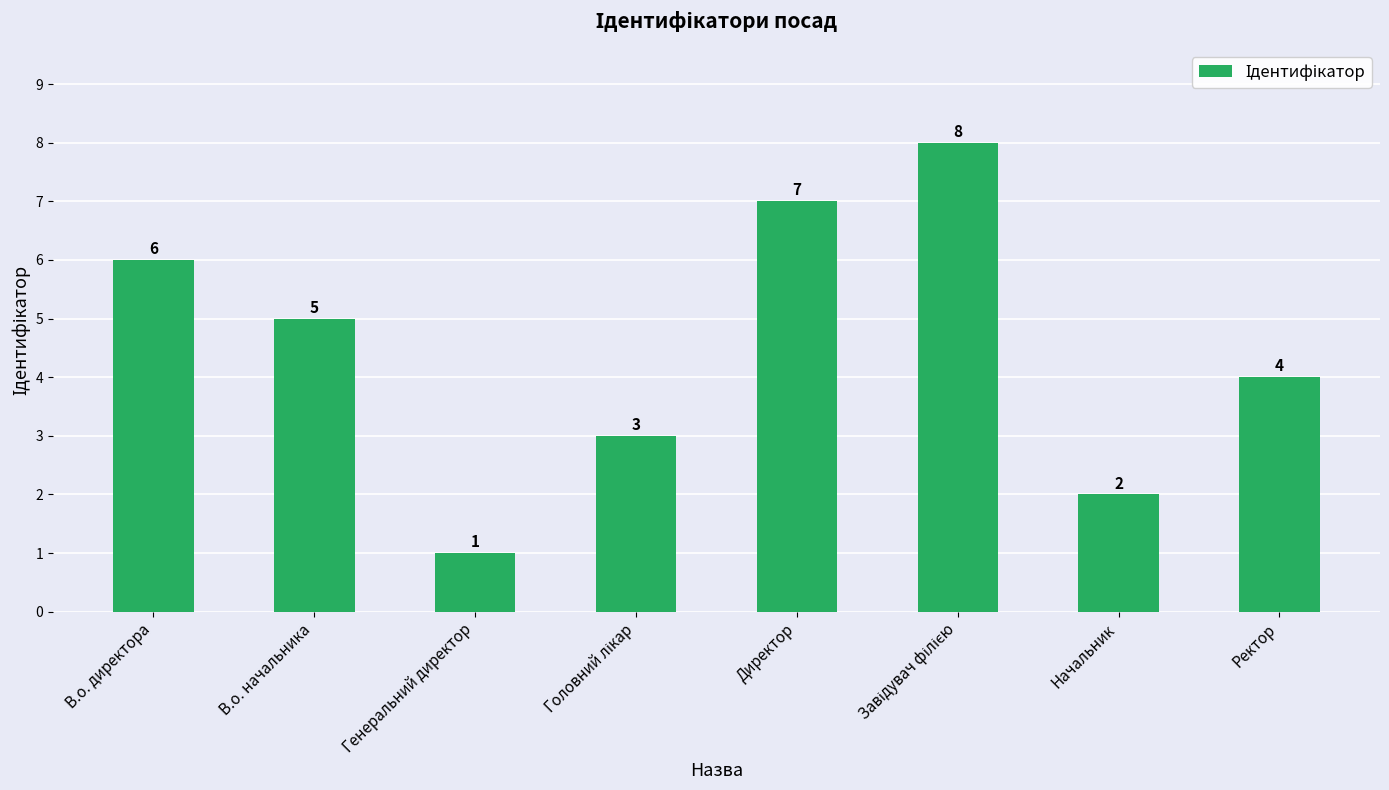

The value at Директор is 7. True or false?

True